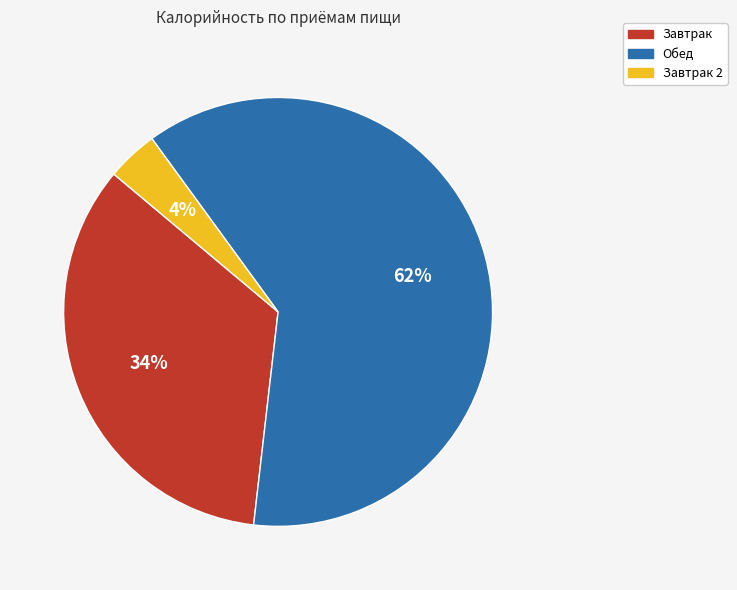

Is there any slice that represents more than half of the pie?

Yes